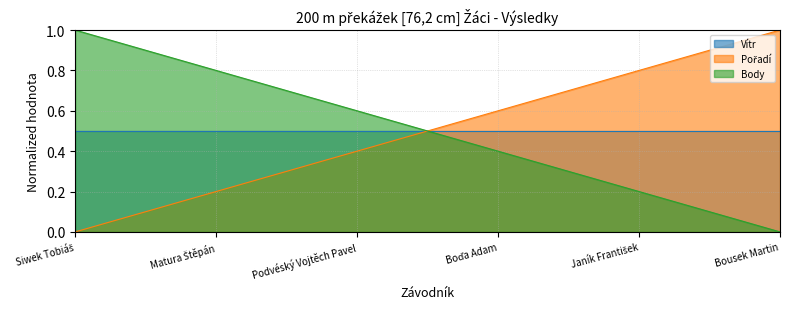

What value does the Pořadí series have at Janík František?

0.8